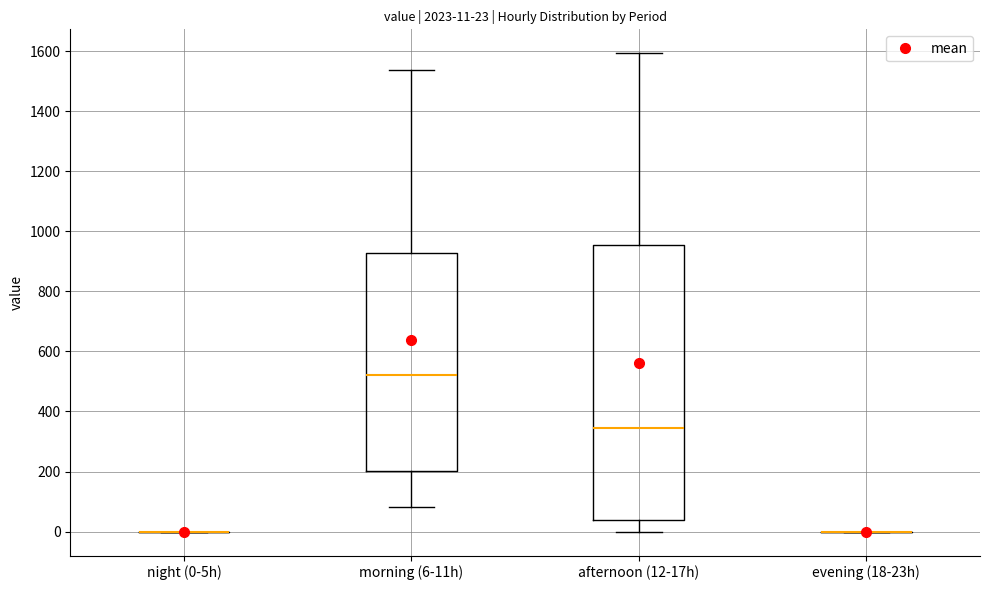

Which box is the tallest, from its lower edge to its upper edge?

afternoon (12-17h)